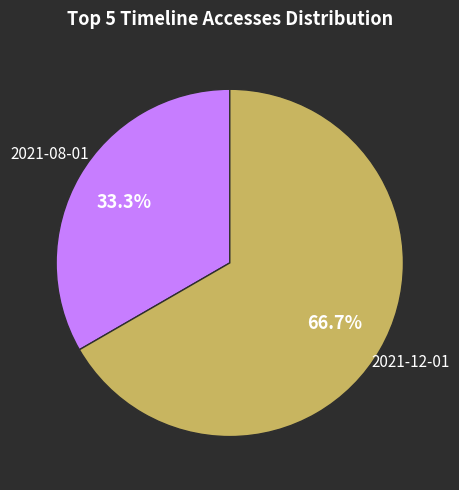

Is there any slice that represents more than half of the pie?

Yes